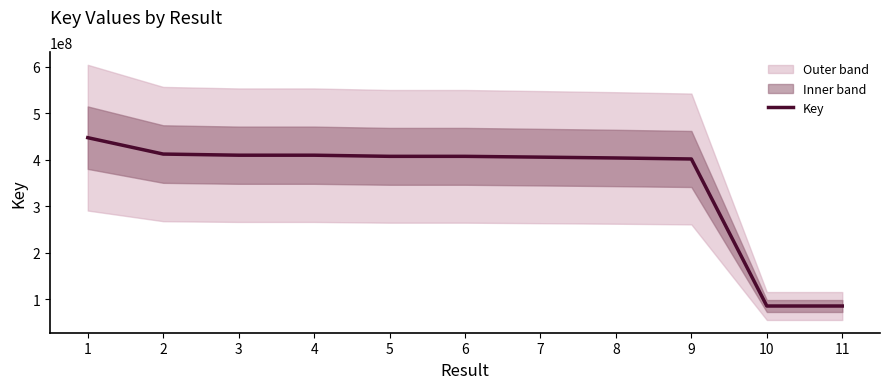

How many categories are shown in the chart?

11